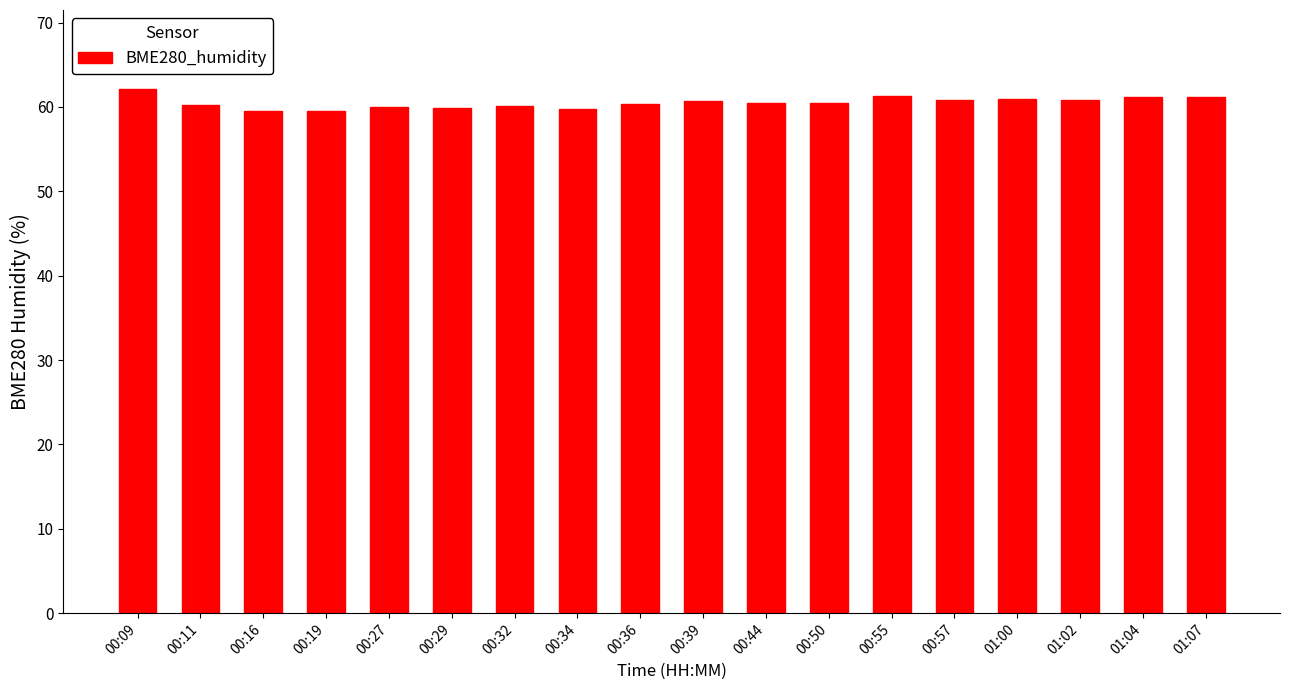

What is the value of the 11th bar from the left?

60.5